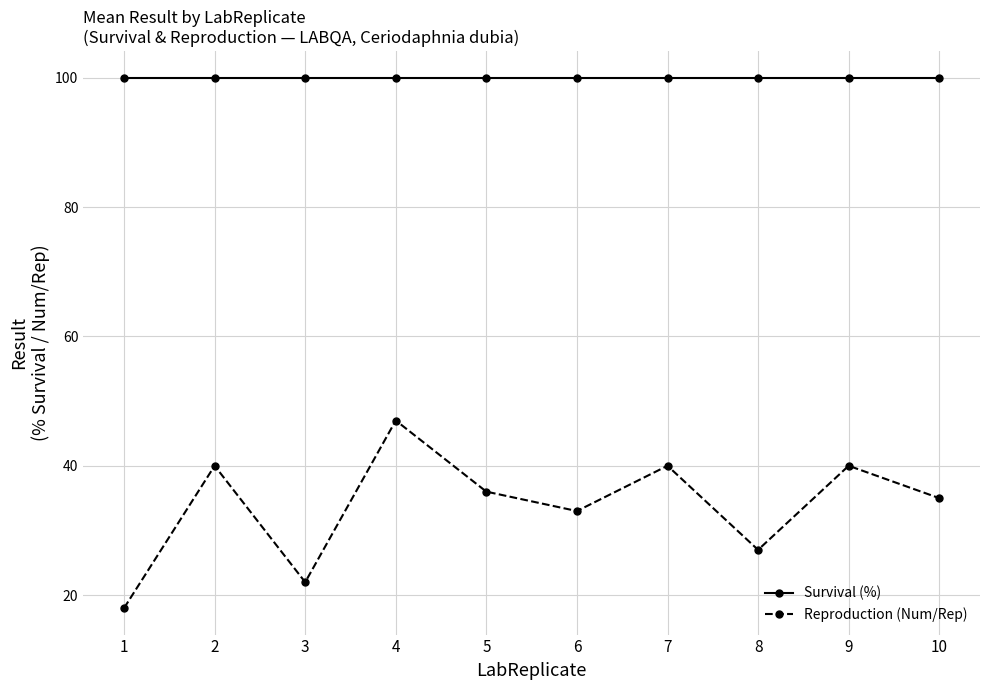

What is the difference between the highest and lowest values at 7?

60